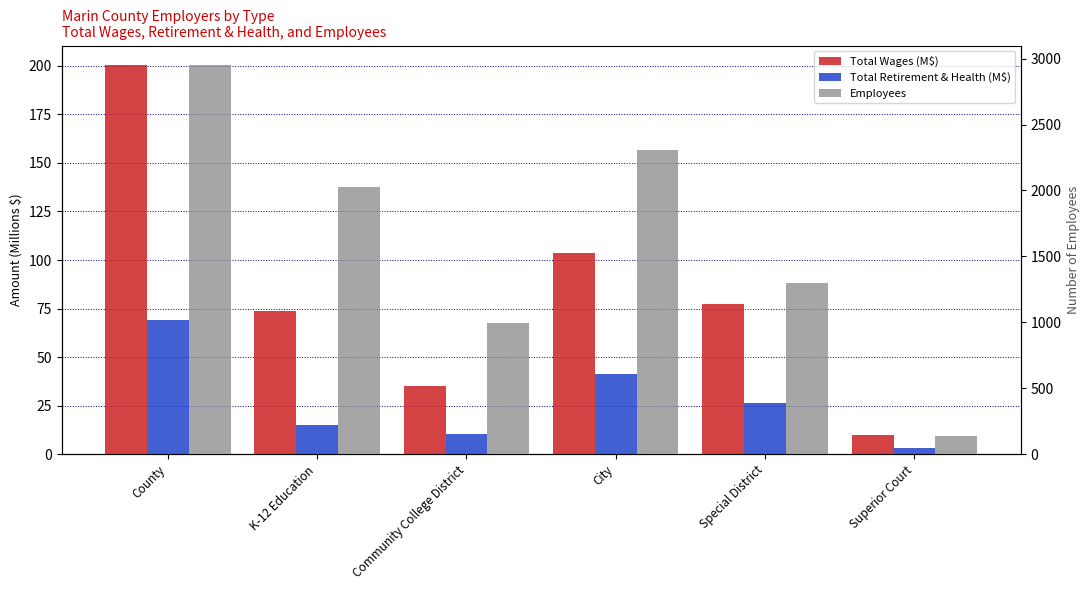

Is the value of Total Retirement & Health (M$) at Superior Court greater than the value of Employees at Community College District?

No